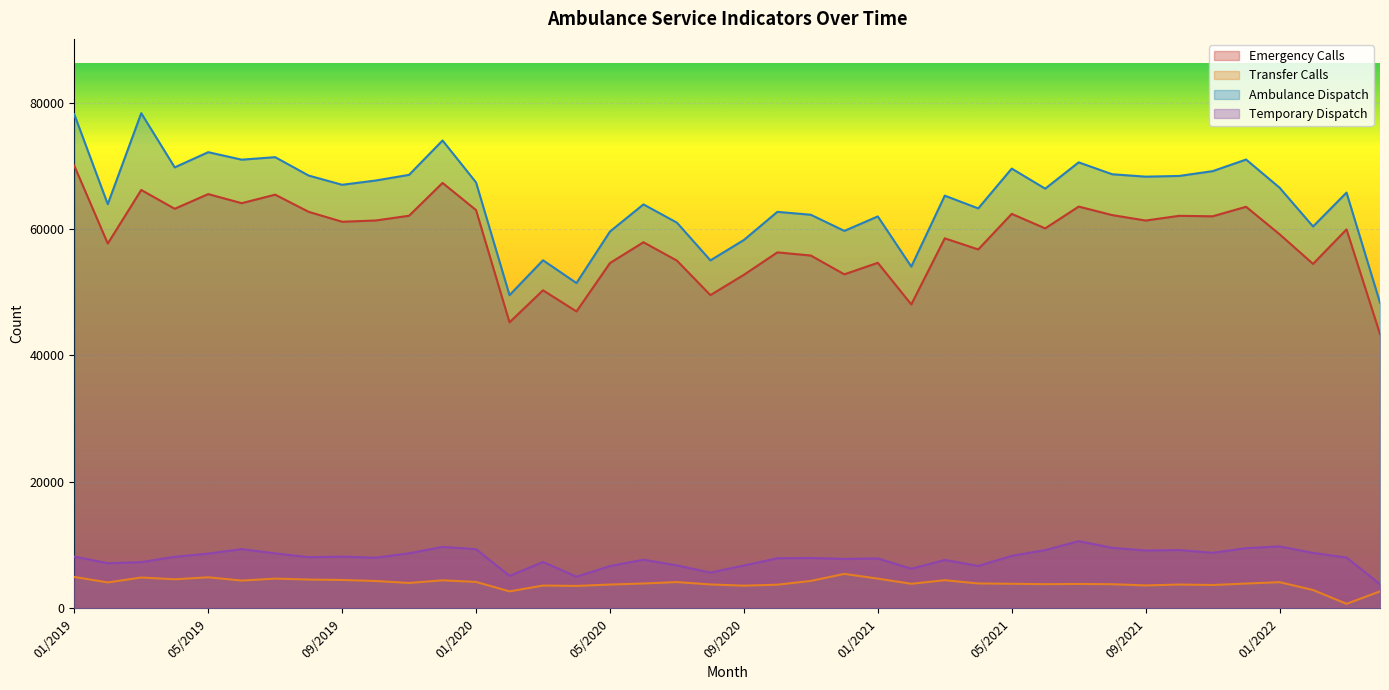

Which category has the highest value across all series?

03/2019